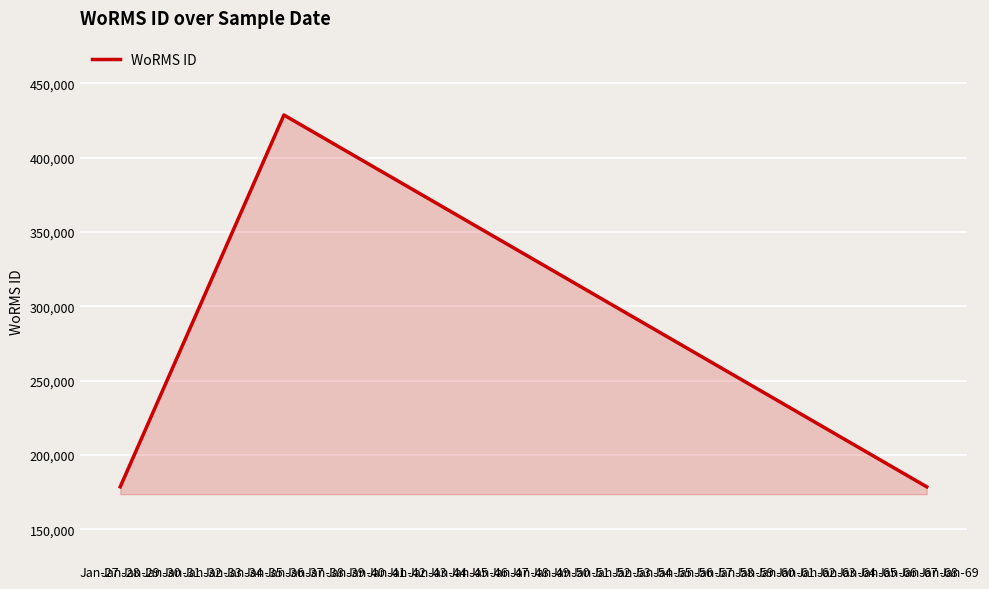

What is the average value?

261938